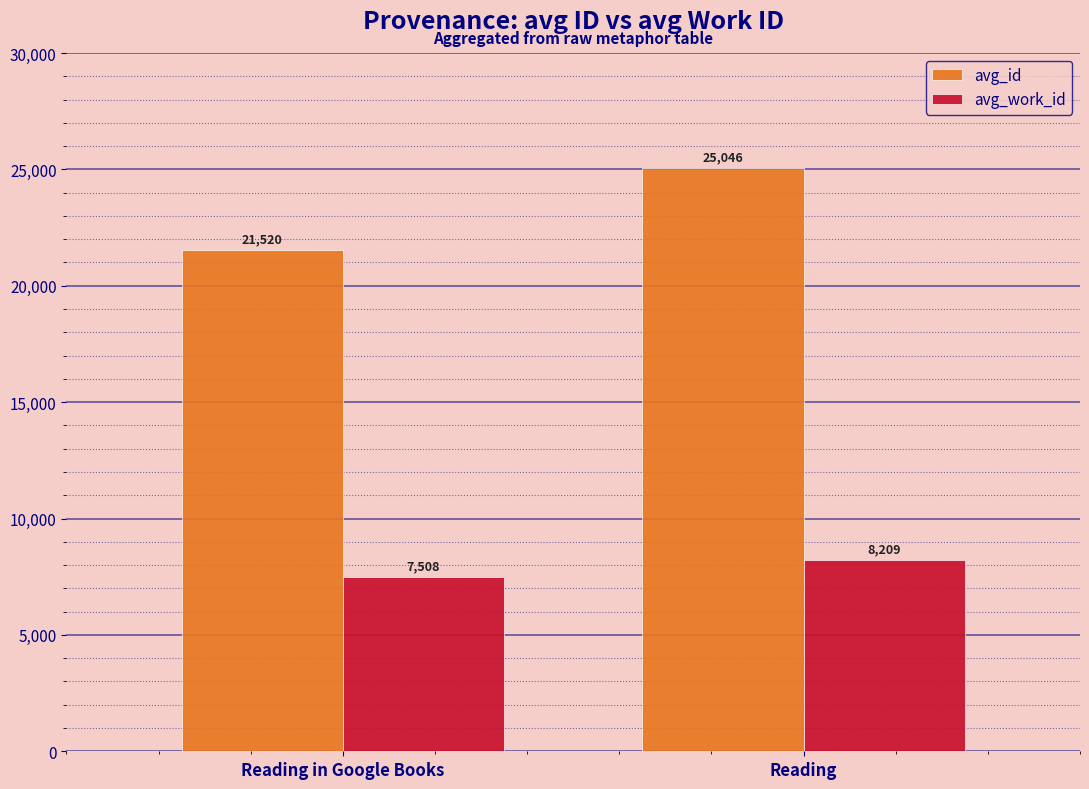

What is the difference between the maximum and minimum values in the avg_id series?

3525.5